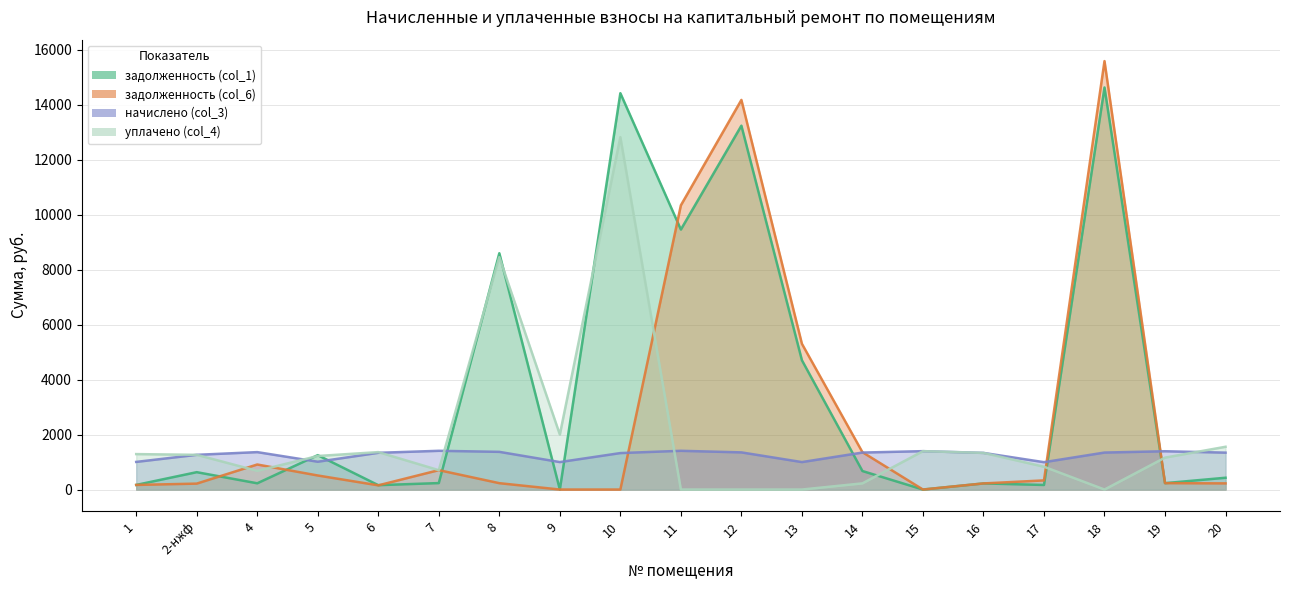

What position from the right is 9?

12